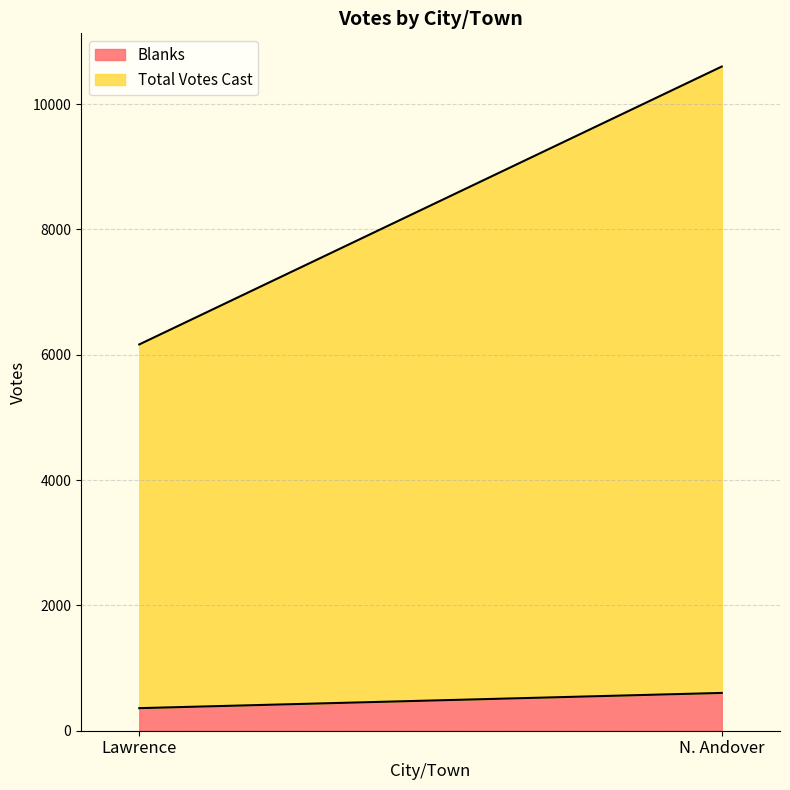

At which category is the sum across all series the highest?

N. Andover